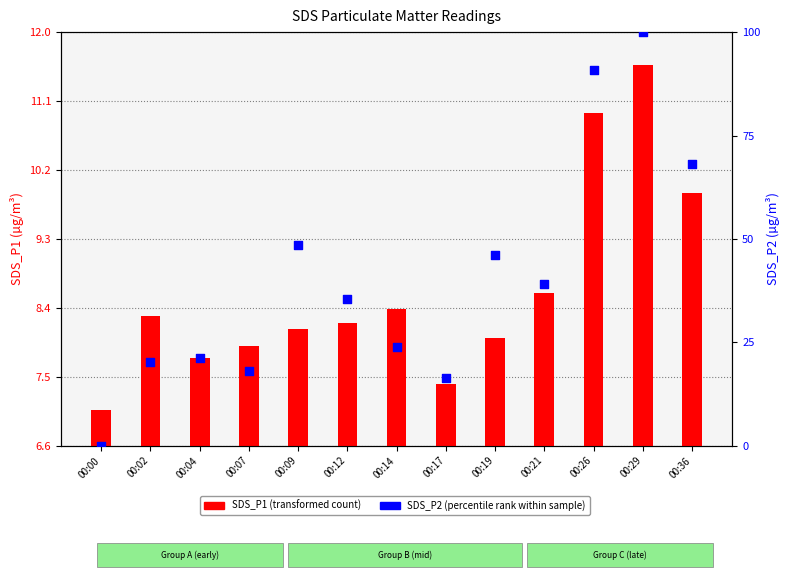

Which series has the largest total across all categories?

SDS_P2 (percentile rank)